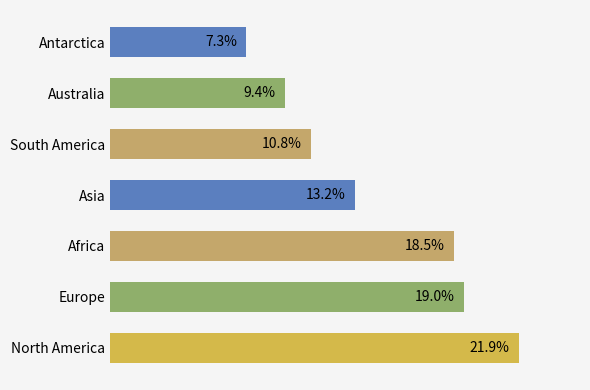

Which category has the lowest value across all series?

Antarctica